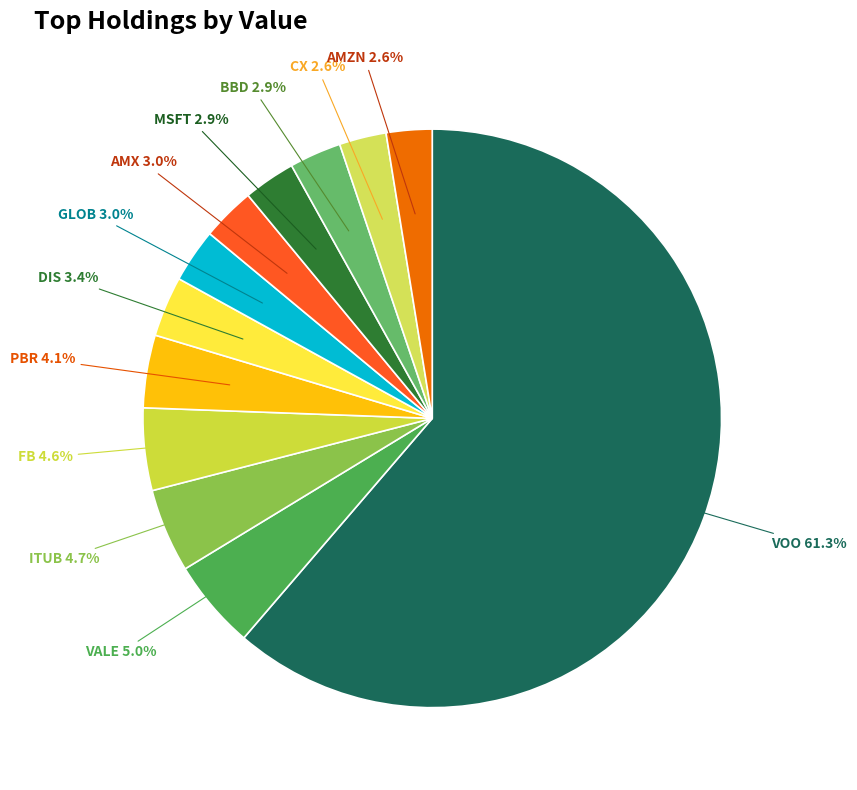

Approximately how many times larger is the value at CX compared to VALE?

0.5